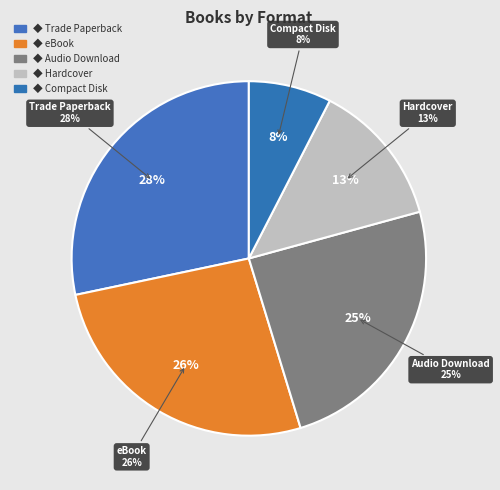

Is there a majority slice in this chart?

No